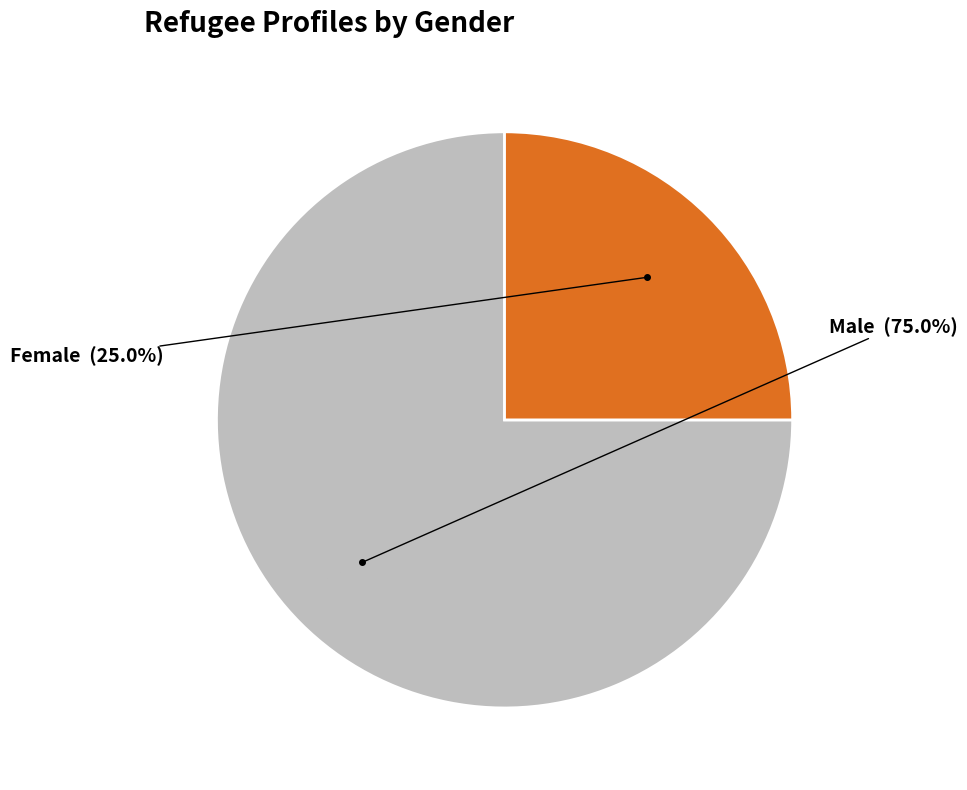

Is there any slice that represents more than half of the pie?

Yes